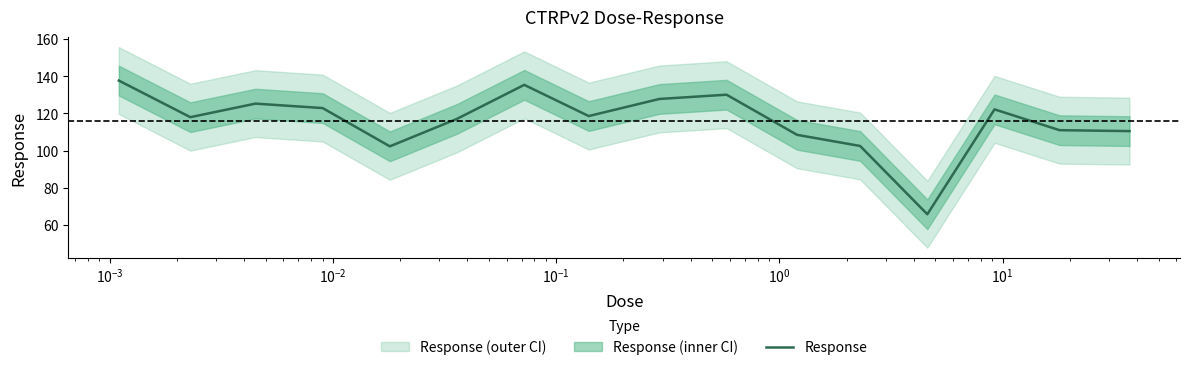

What is the maximum value for Response?

137.7